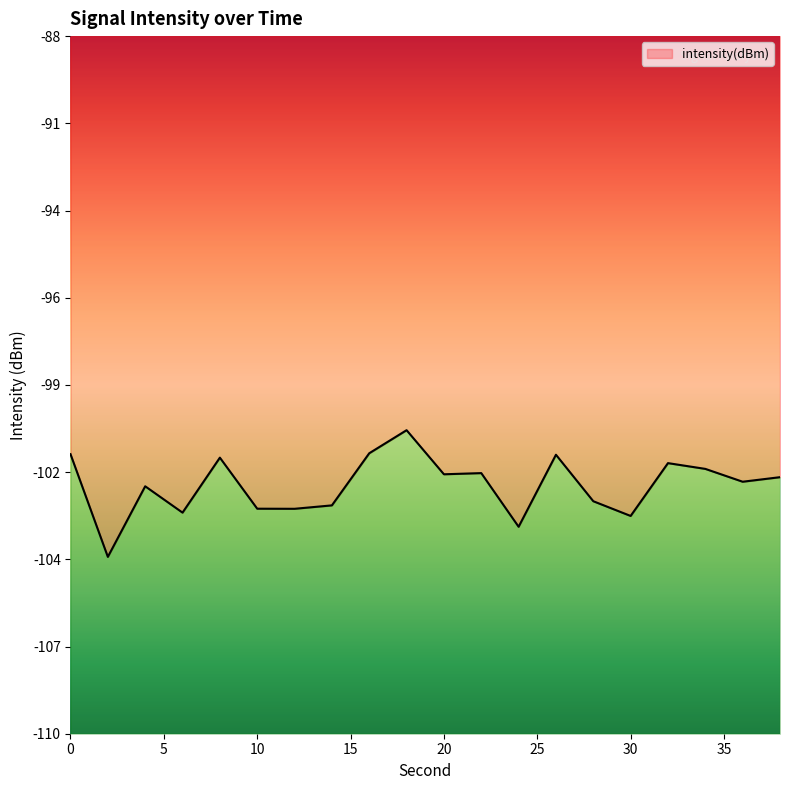

What is the difference between the values at 12 and 26?

1.7